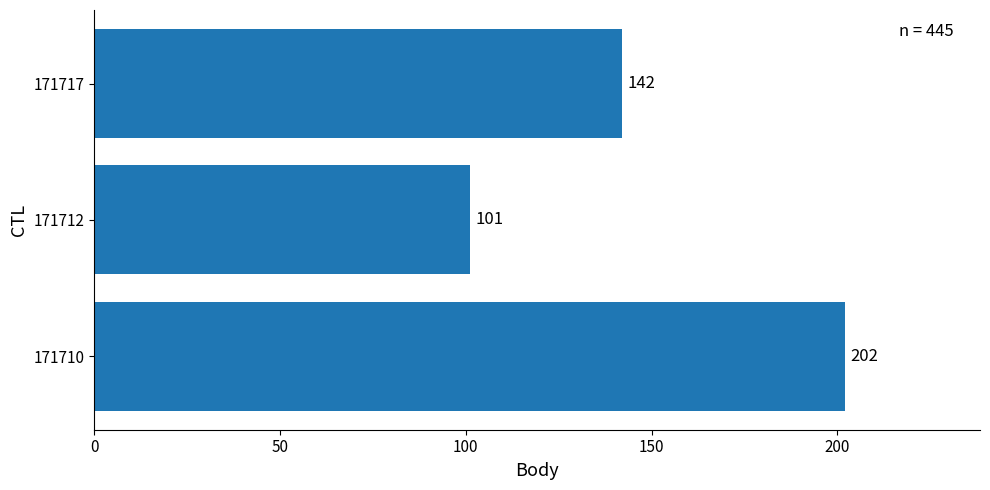

List the labels in order of value, largest first.

171710, 171717, 171712